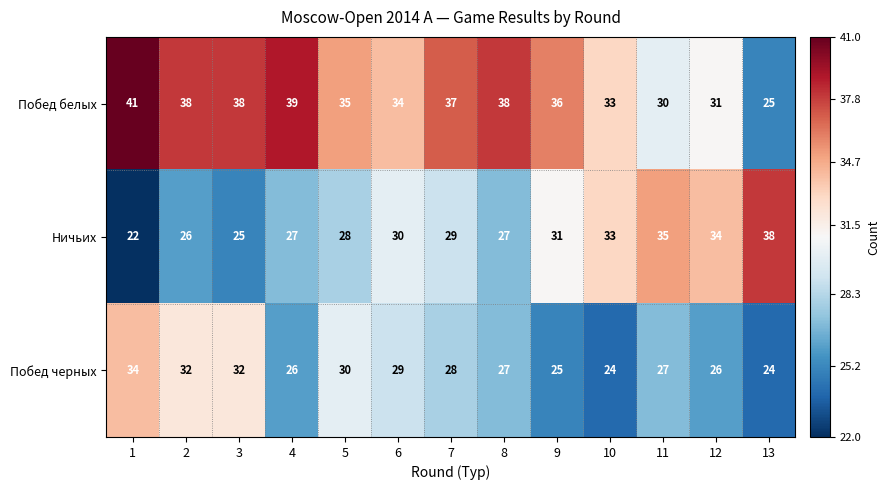

Rank the series at 9 from highest to lowest value.

Побед белых, Ничьих, Побед черных